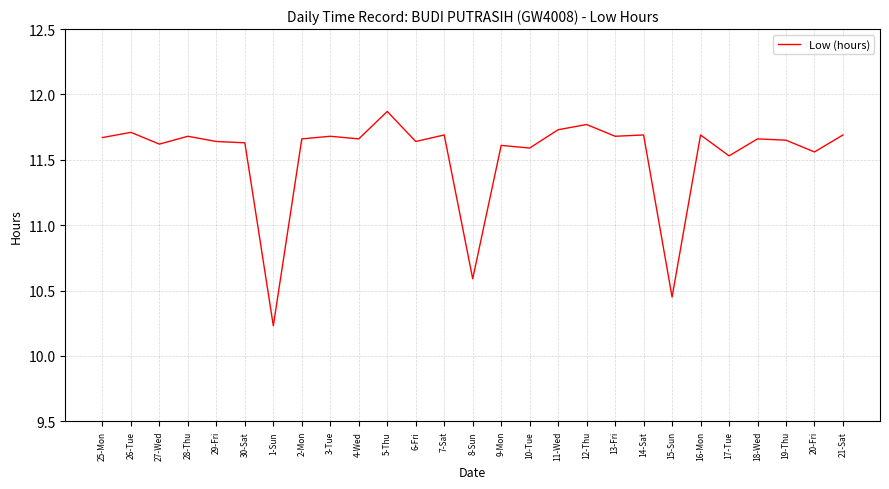

Is it true that the value at 17-Tue is 11.5?

True